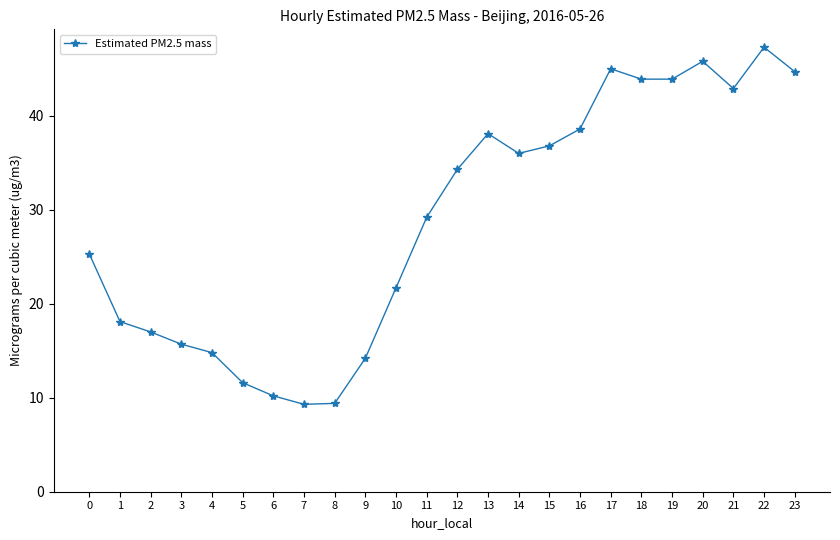

What is the change in value from 11 to 21?

+13.7